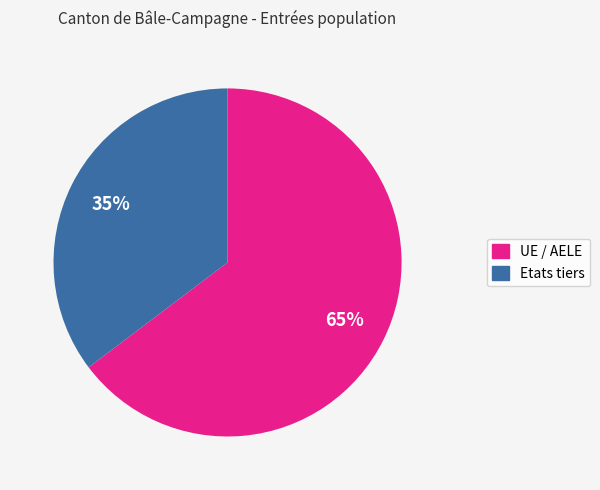

Does UE / AELE account for over 50% of the chart?

Yes